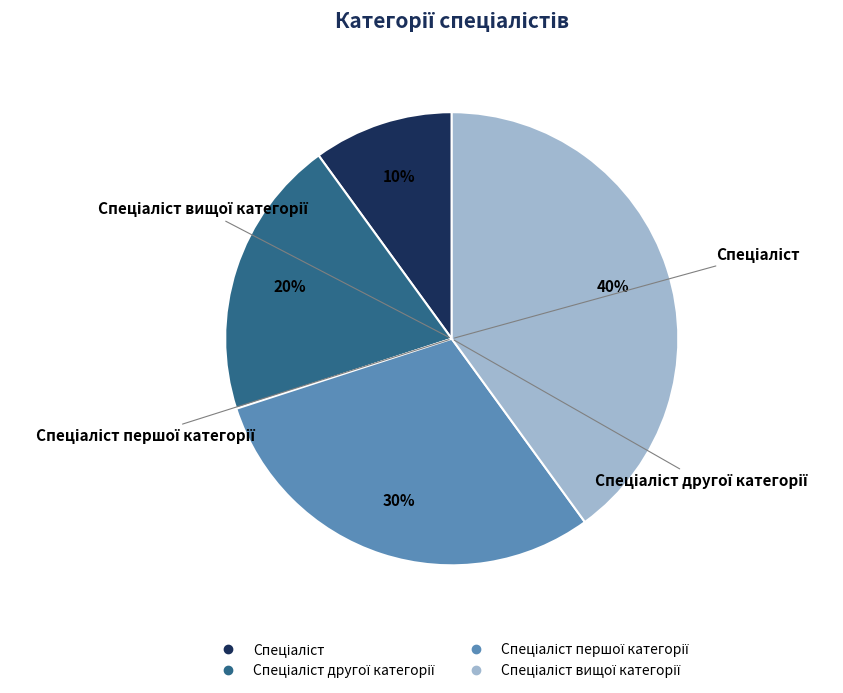

Is there a majority slice in this chart?

No